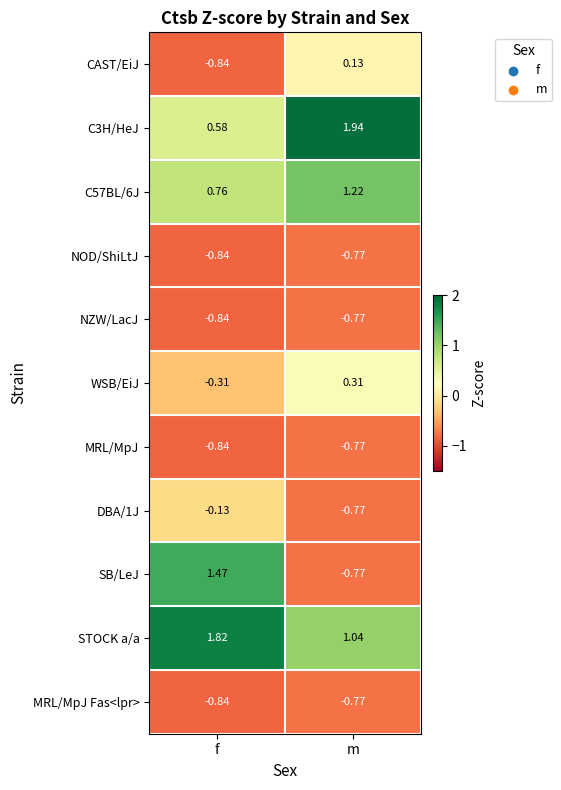

At which label is C3H/HeJ closest to 1?

f